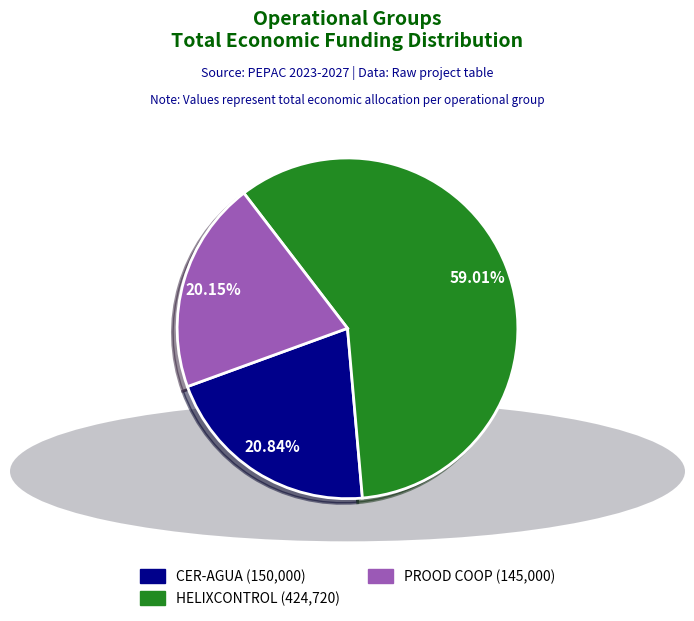

Rank the categories by value from highest to lowest.

HELIXCONTROL, CER-AGUA, PROOD COOP